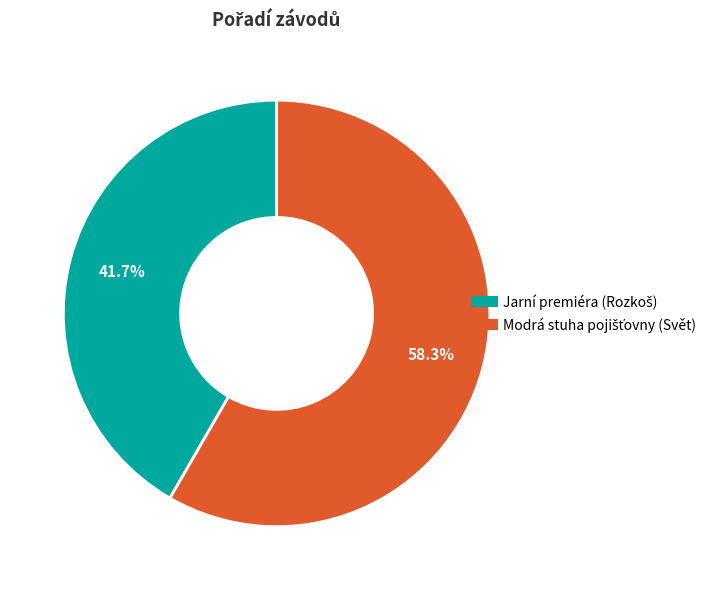

Is there any slice that represents more than half of the pie?

Yes